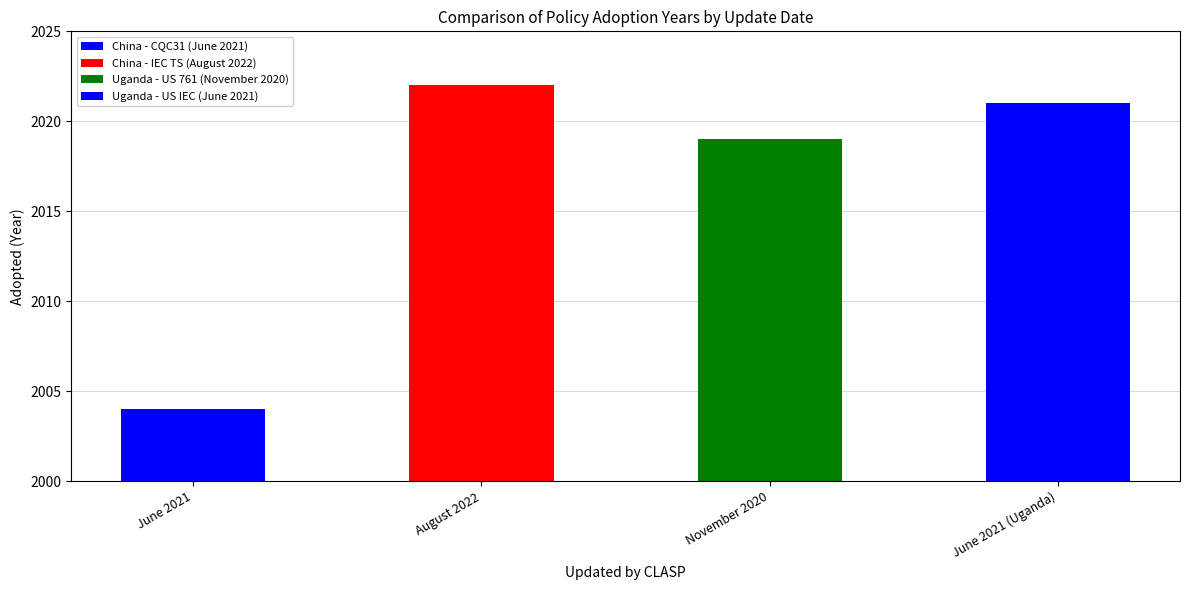

How many distinct data groups are displayed?

1